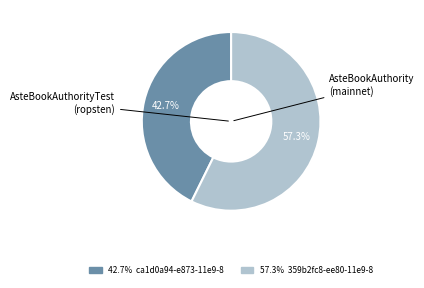

Rank the categories by value from highest to lowest.

57.3% 359b2fc8-ee80-11e9-8, 42.7% ca1d0a94-e873-11e9-8